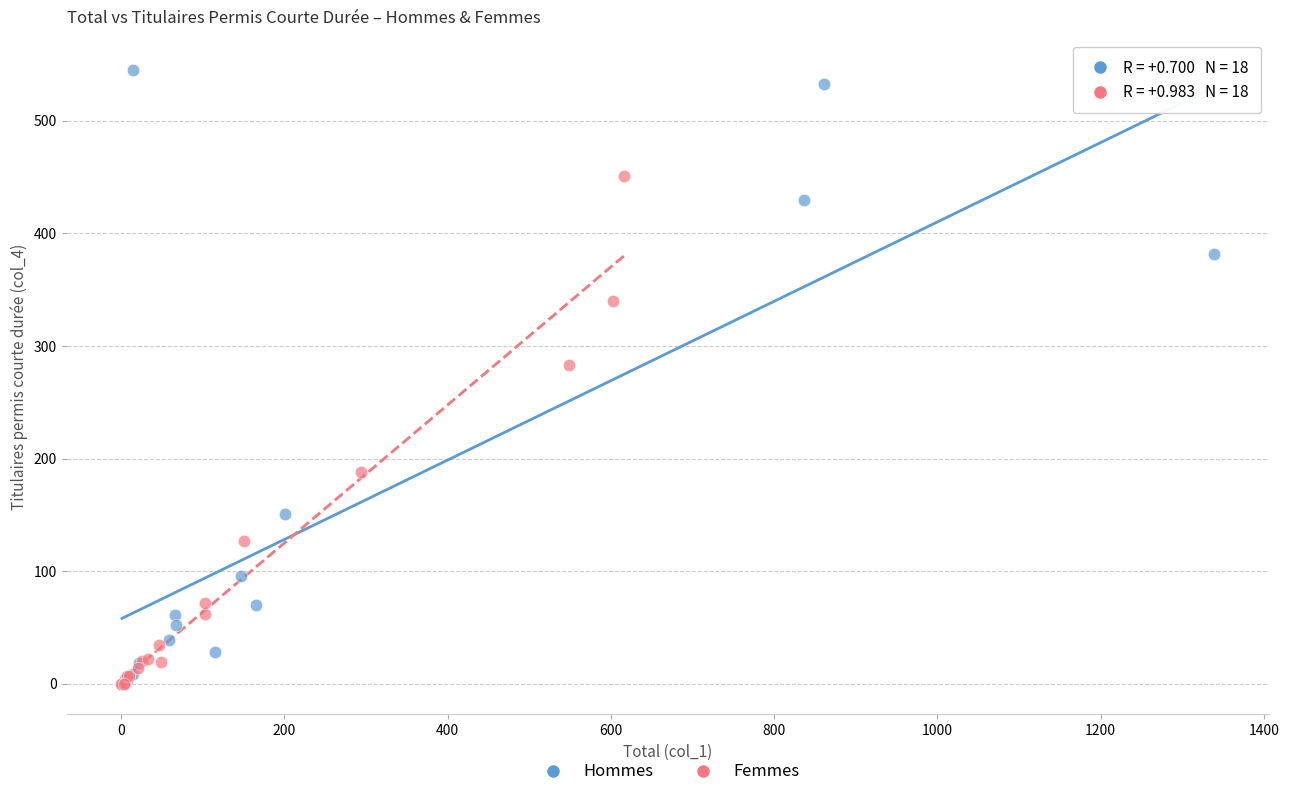

Which series reaches the maximum Y coordinate?

Hommes